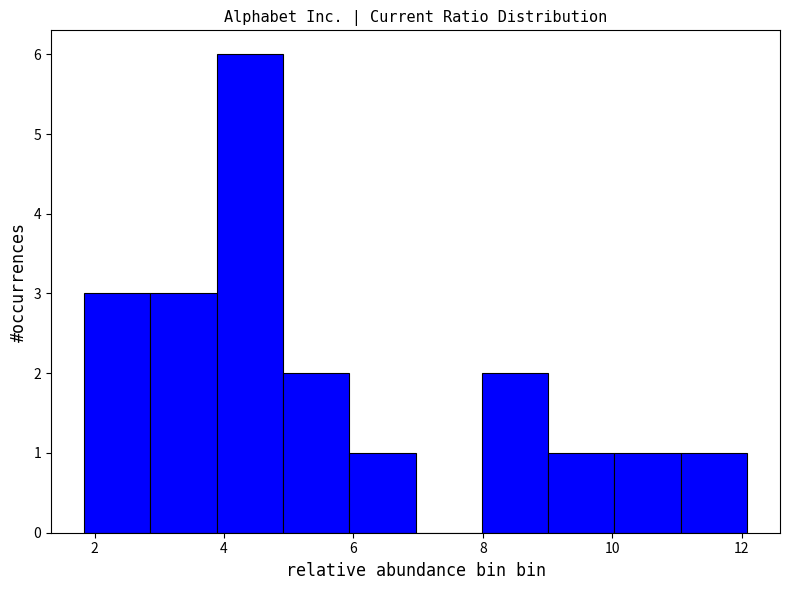

What is the height of the bar covering 1.8 to 2.8 on the x-axis? Neither the bar edges nor the heights are printed on the chart, so give them approximately, as read against the axes.

3